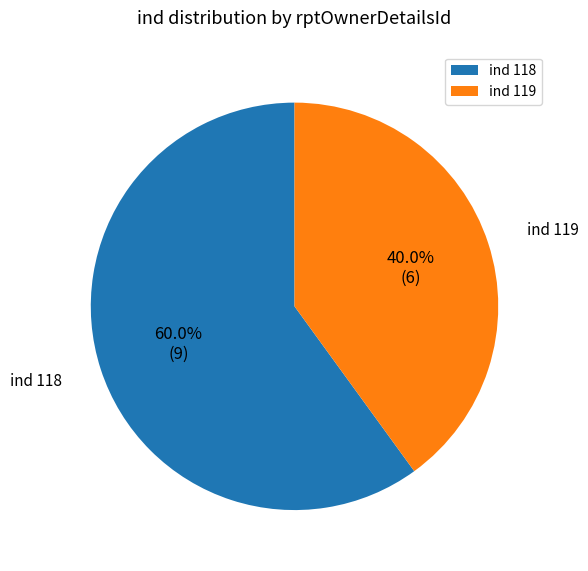

Rank the categories by value from lowest to highest.

ind 119, ind 118